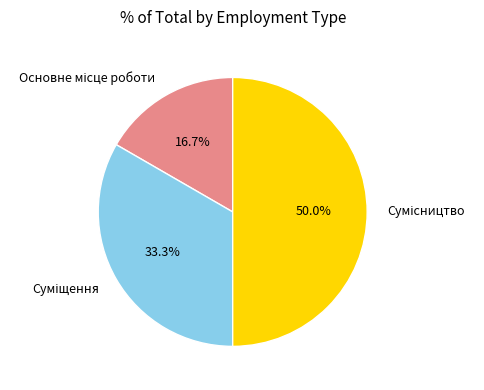

To the nearest percent, what is the average slice percentage?

33%